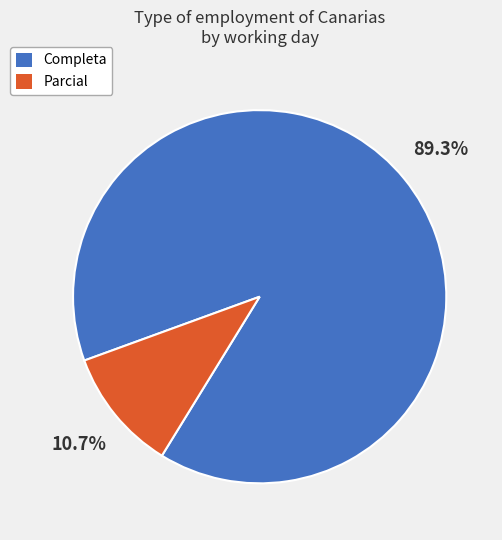

Between Parcial and Completa, which is larger?

Completa